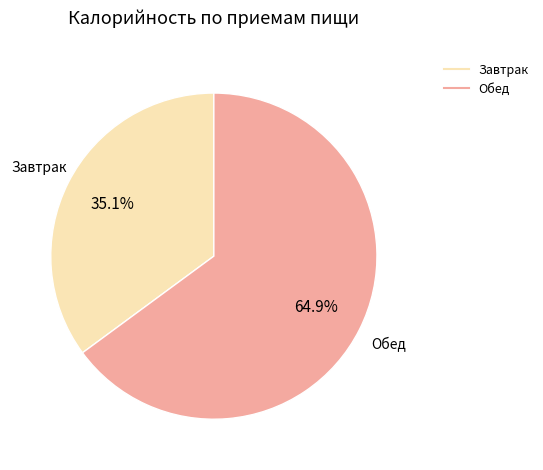

What is the smallest slice in the pie chart?

Завтрак